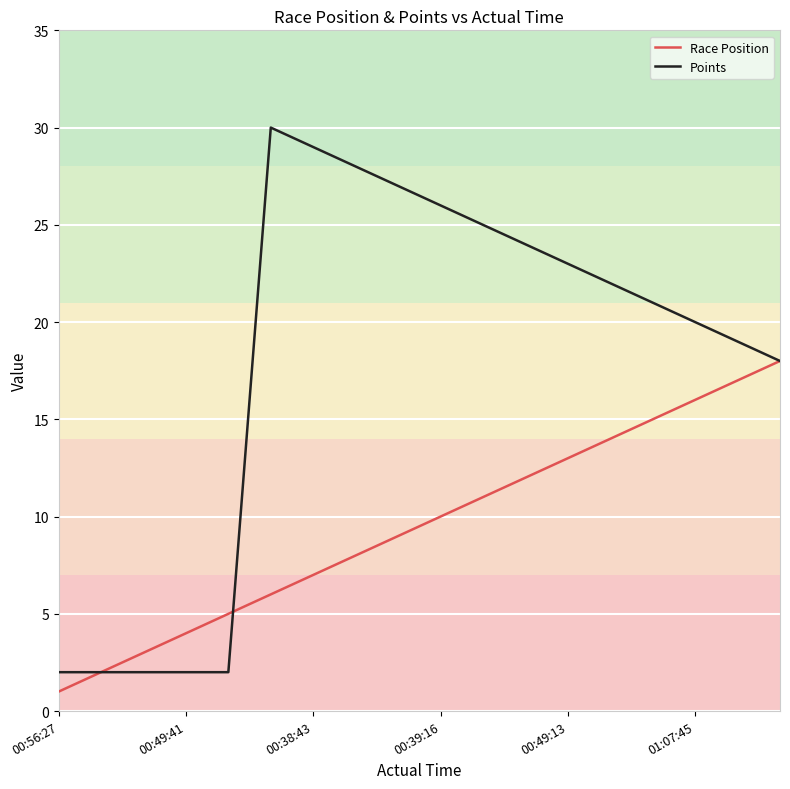

List the series in order of their overall mean, highest first.

Points, Race Position